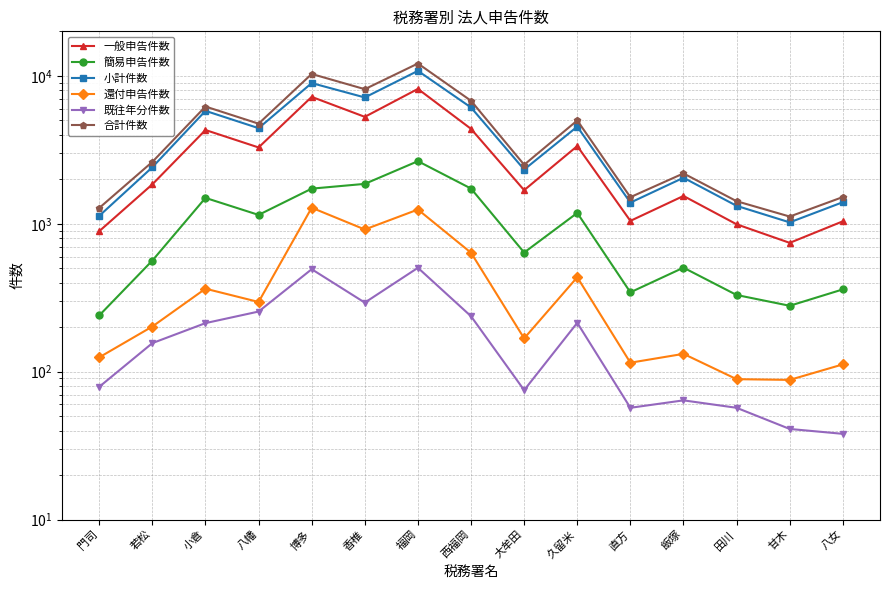

At which category is the sum across all series the highest?

福岡